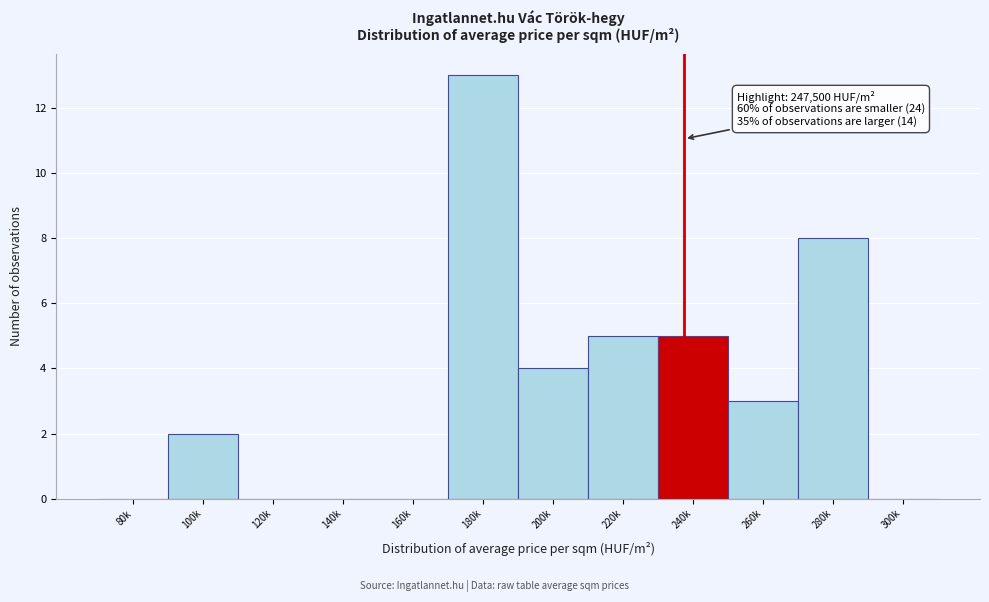

Reading right to left, extract all data points from this chart.

300k=0	280k=8	260k=3	240k=5	220k=5	200k=4	180k=13	160k=0	140k=0	120k=0	100k=2	80k=0